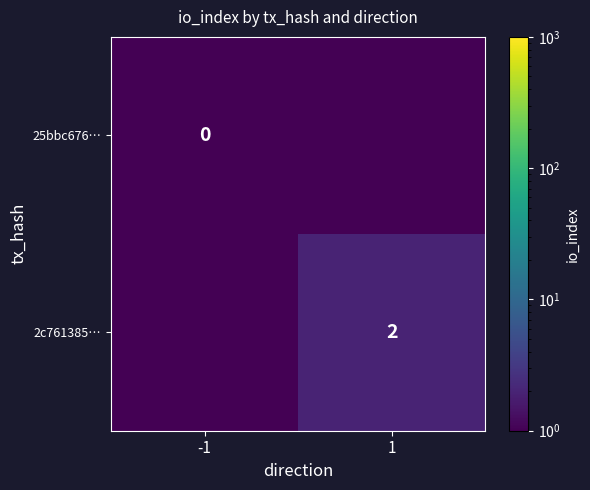

Which has a higher value, 1 or -1?

1